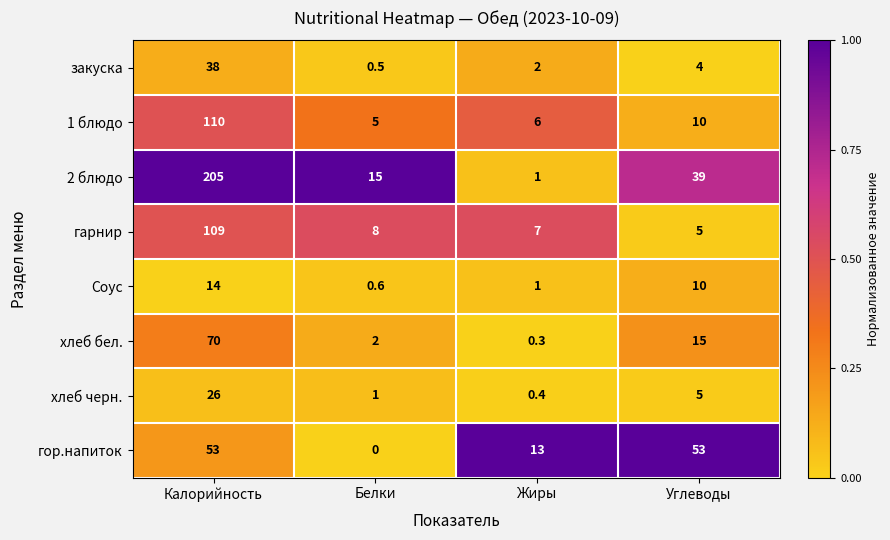

Which series changed the most between Белки and Углеводы?

гор.напиток